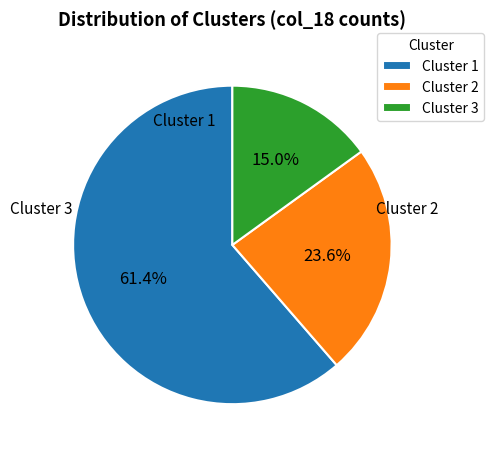

To the nearest percent, what percentage of the pie is Cluster 3?

15%